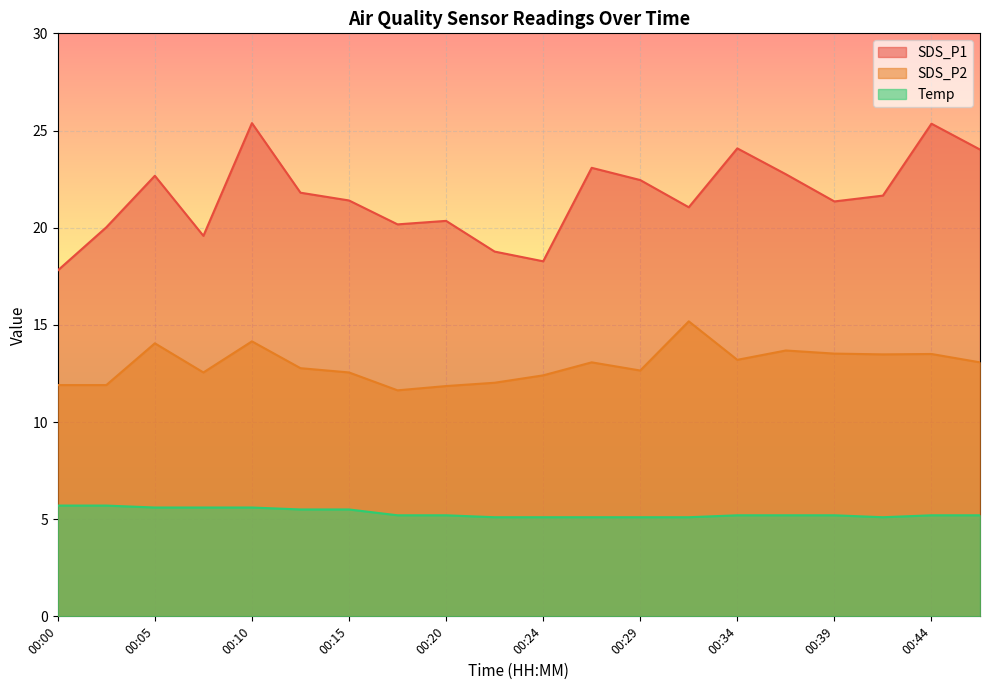

What is the maximum value for SDS_P2?

15.2